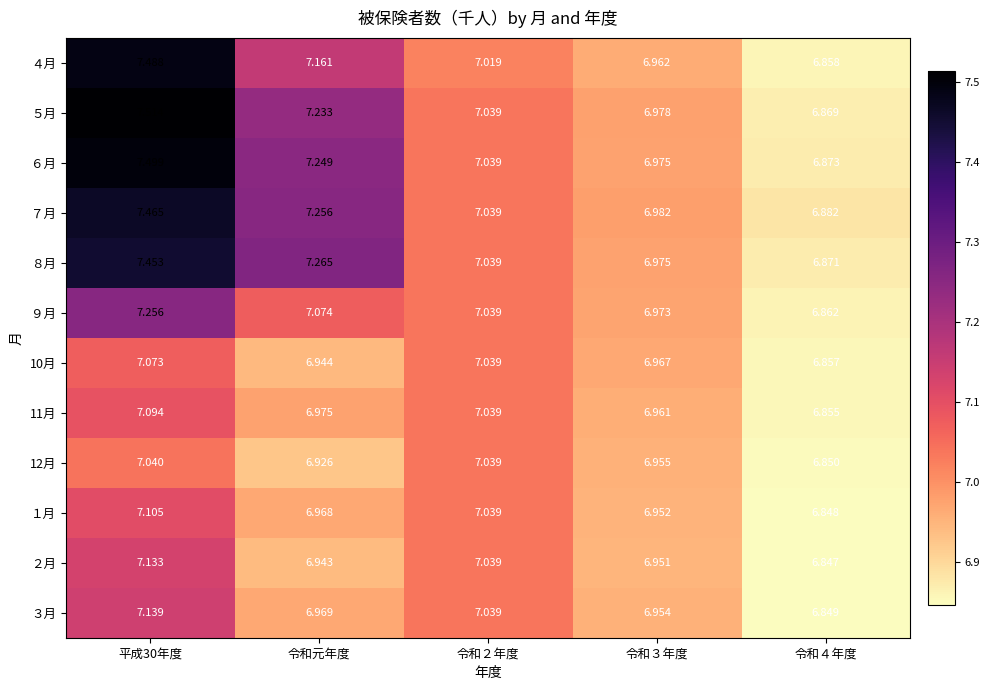

What is the total value across all series at 平成30年度?

87.3